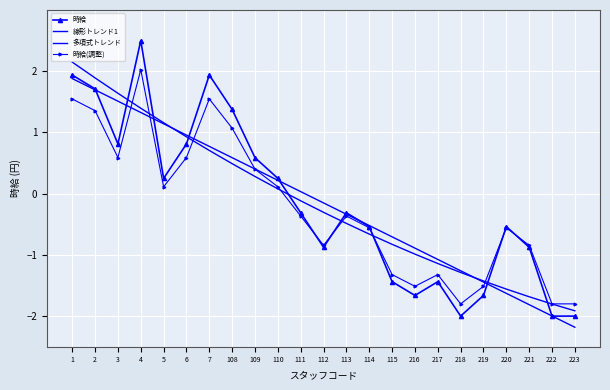

What is the difference between the maximum and minimum values in the 時給(調整) series?

3.8